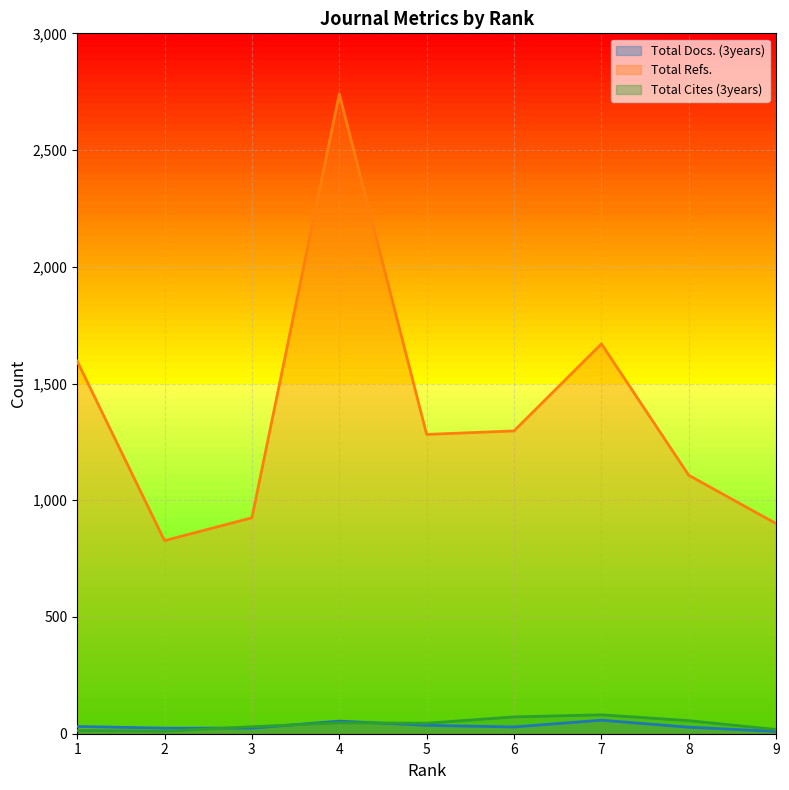

At which category is the sum across all series the highest?

4